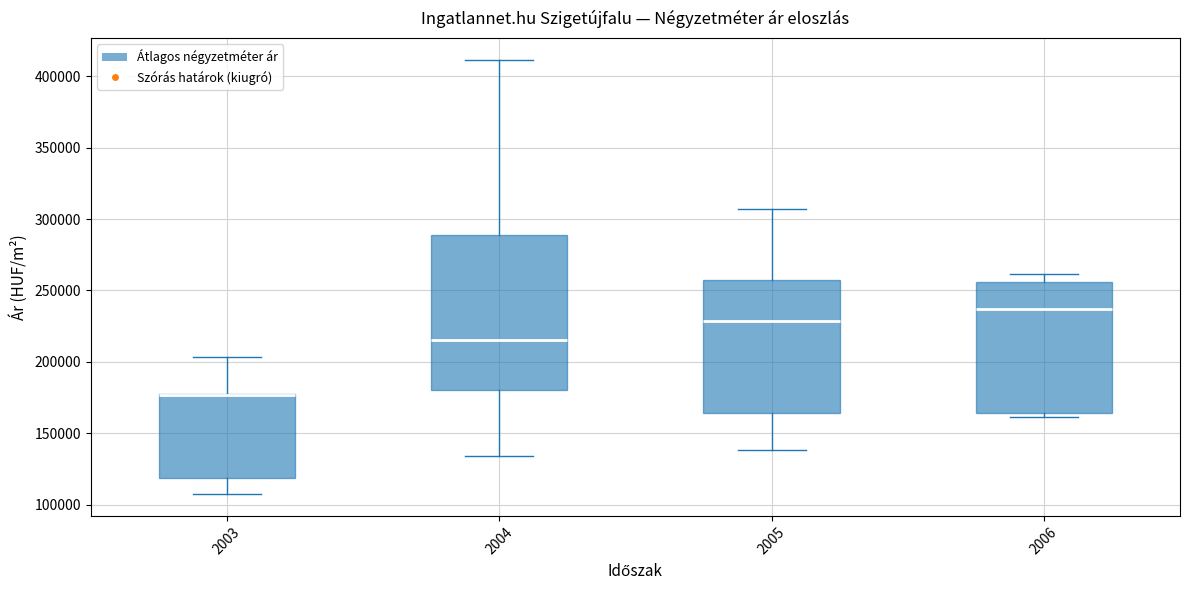

Reading left to right, transcribe this box plot: for each box, give where its median line is, the range the box spans, and where its two whiskers end, as read against the y-axis. The values are not printed on the chart, so give them approximately, as read against the axis.

2003: median 175000 (drawn on the box's upper edge), box 120000 to 180000, whiskers 105000 to 205000
2004: median 215000, box 180000 to 290000, whiskers 135000 to 410000
2005: median 230000, box 165000 to 255000, whiskers 140000 to 305000
2006: median 235000, box 165000 to 255000, whiskers 160000 to 260000